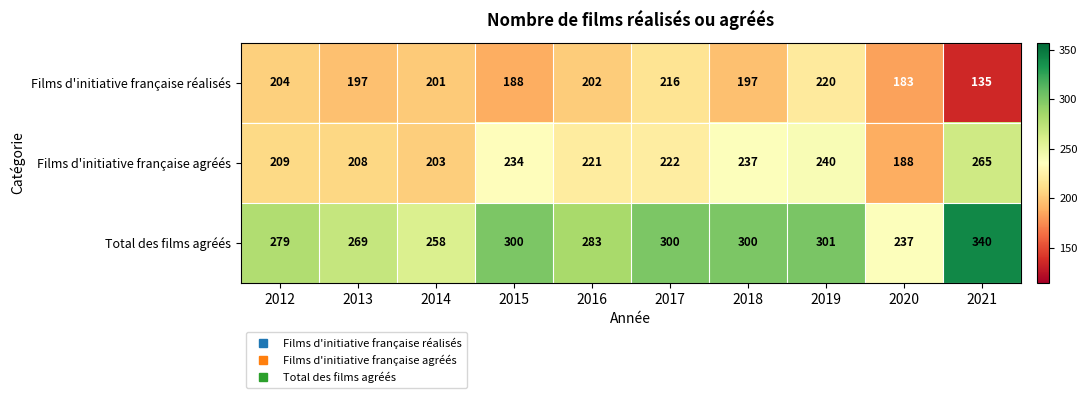

How many distinct data groups are displayed?

3